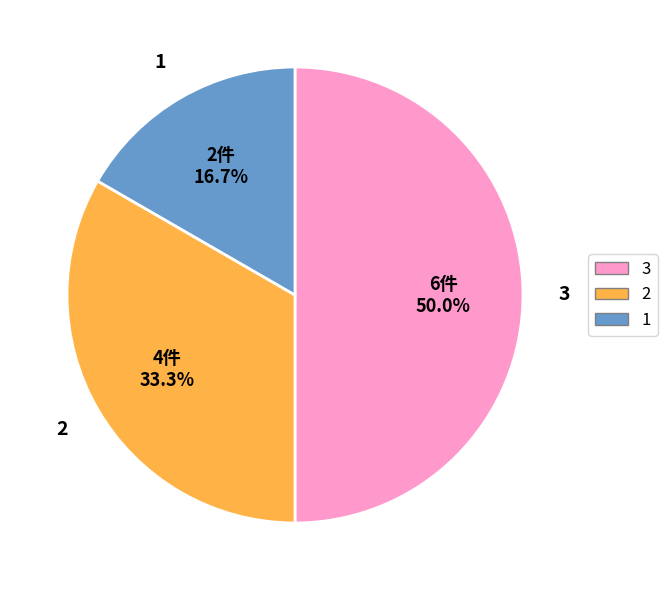

Does 2 account for over 50% of the chart?

No